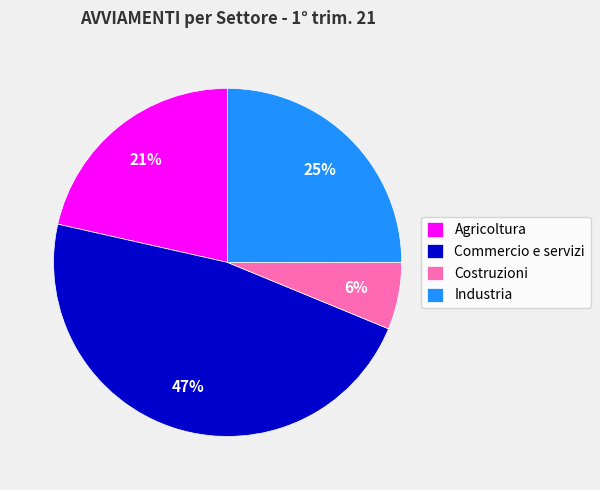

Which has a higher value, Commercio e servizi or Industria?

Commercio e servizi